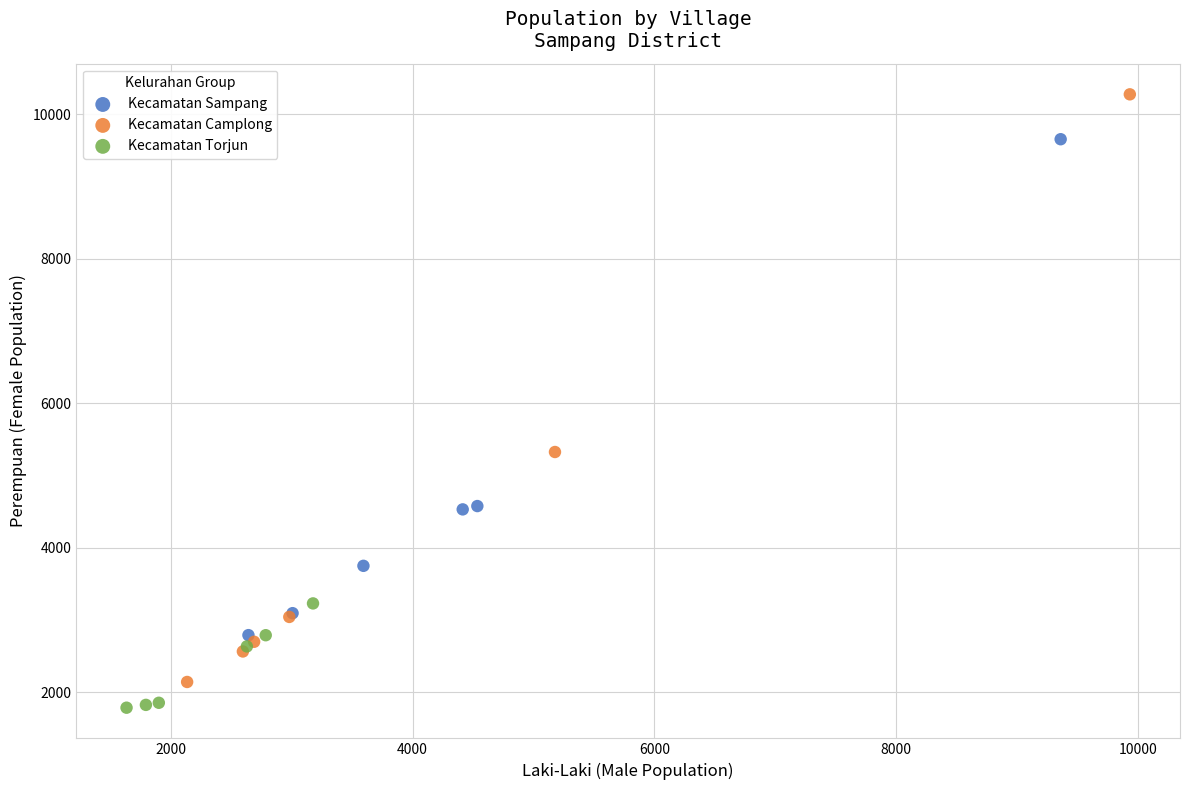

Which series contains the highest Y value?

Kecamatan Camplong